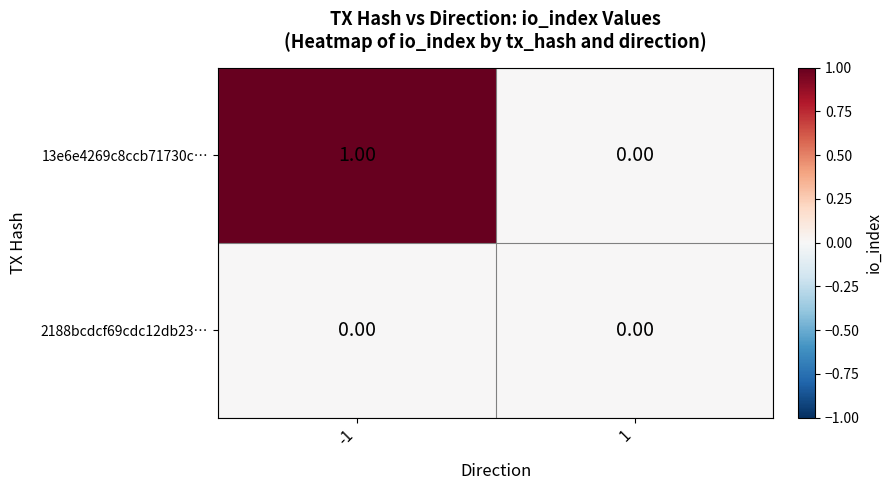

At which category does the chart reach its peak across all series?

-1